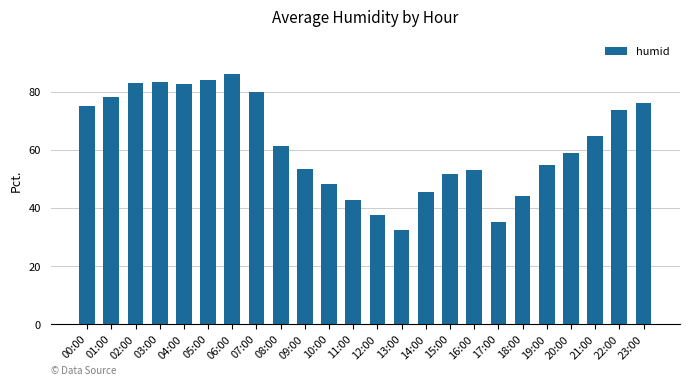

What is the average value?

62.0